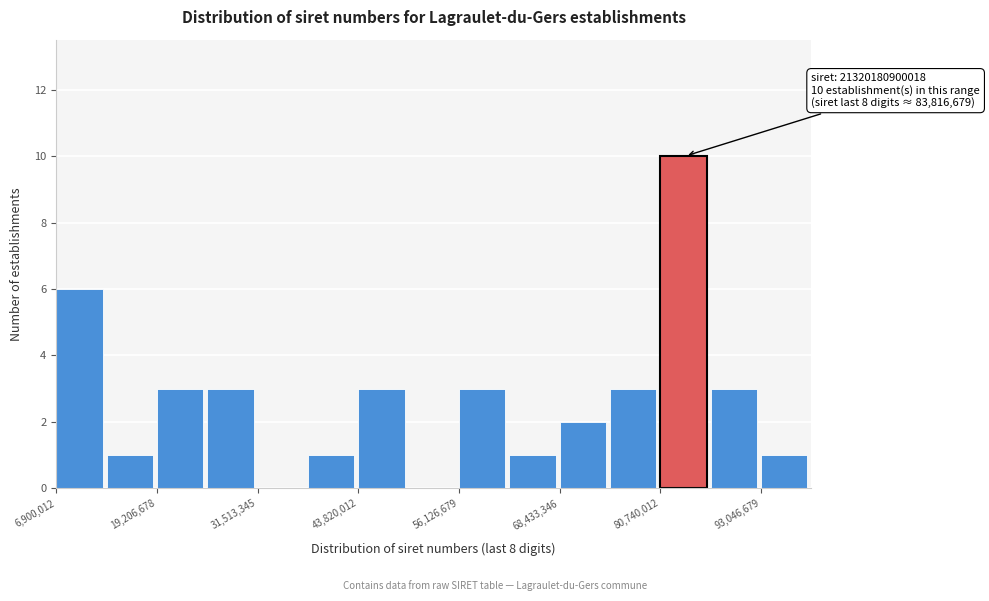

Around what value on the x-axis is the tallest bar? Give the approximate position of its centre, as read against the axis.

84000000